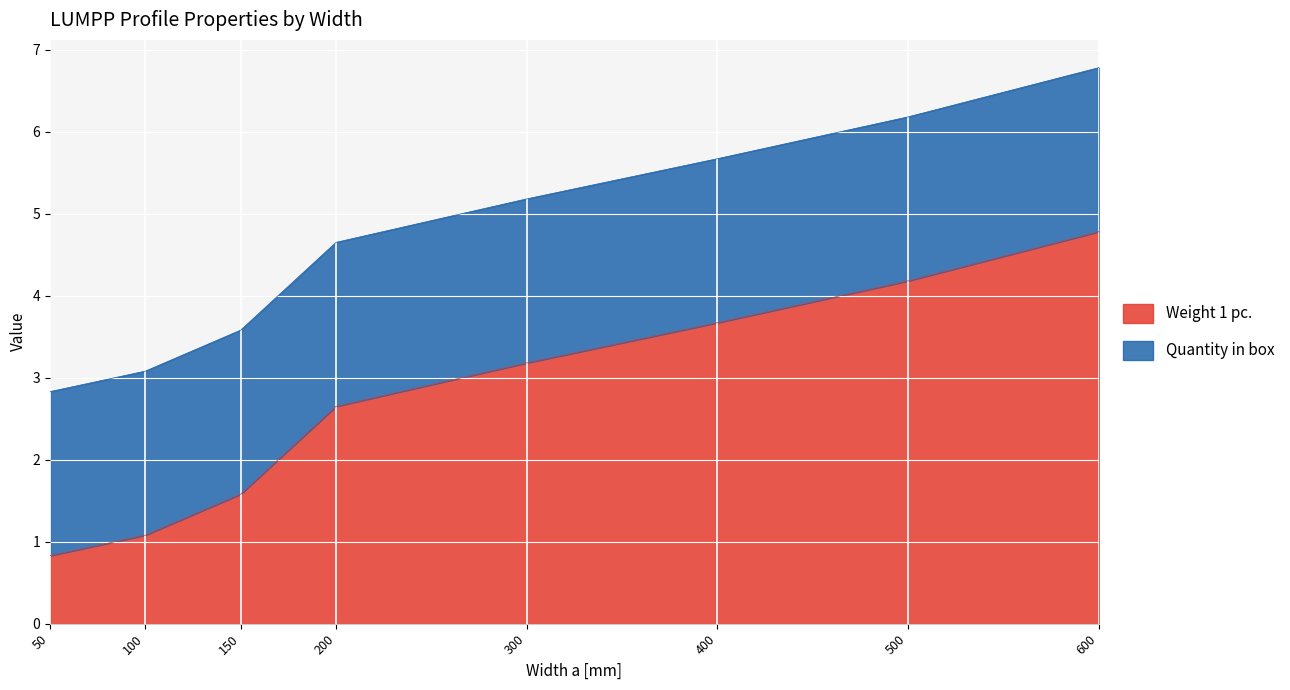

True or false: the data shows 4.2 at 500.

True